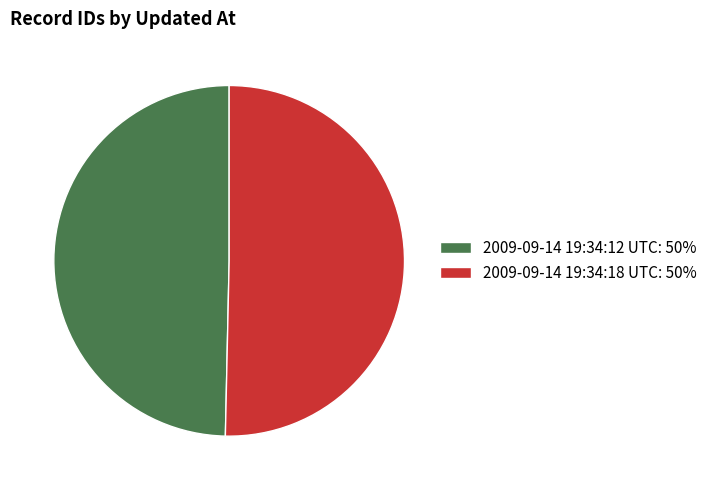

Is 2009-09-14 19:34:12 UTC the majority of the pie?

No